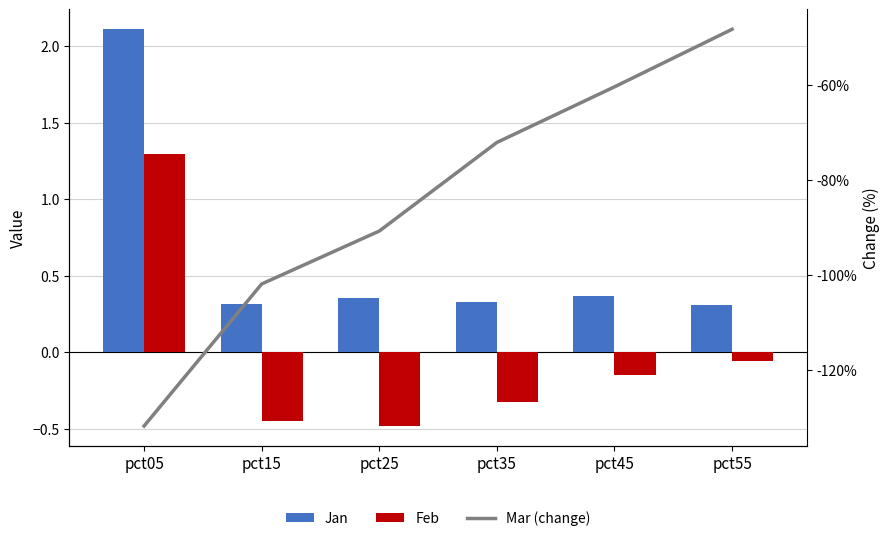

The Mar (change) series shows -0.2 at pct45. True or false?

False